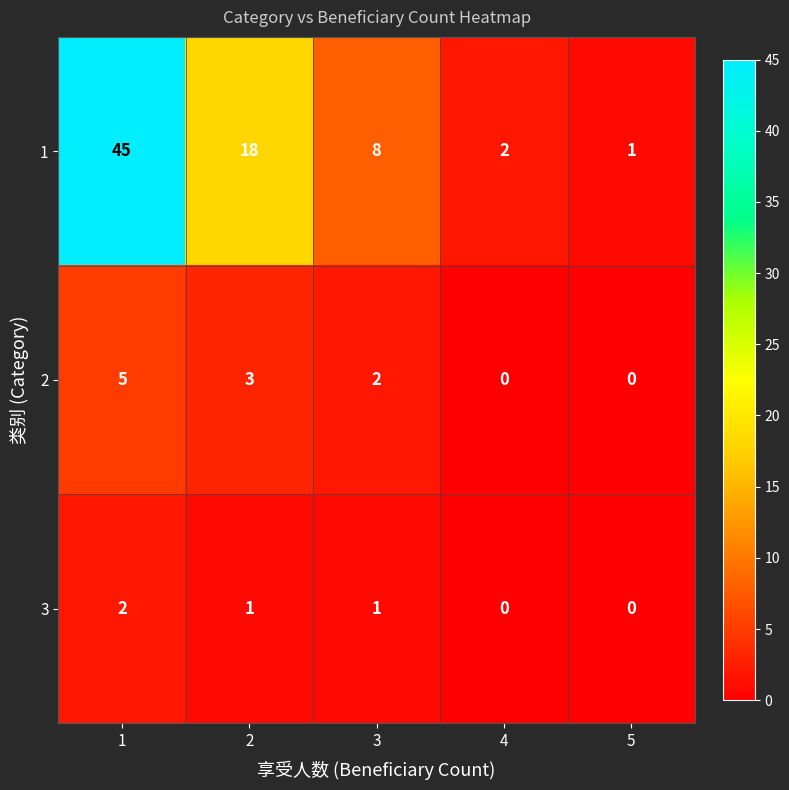

What is the difference between the maximum and second lowest values in the 1 series?

43